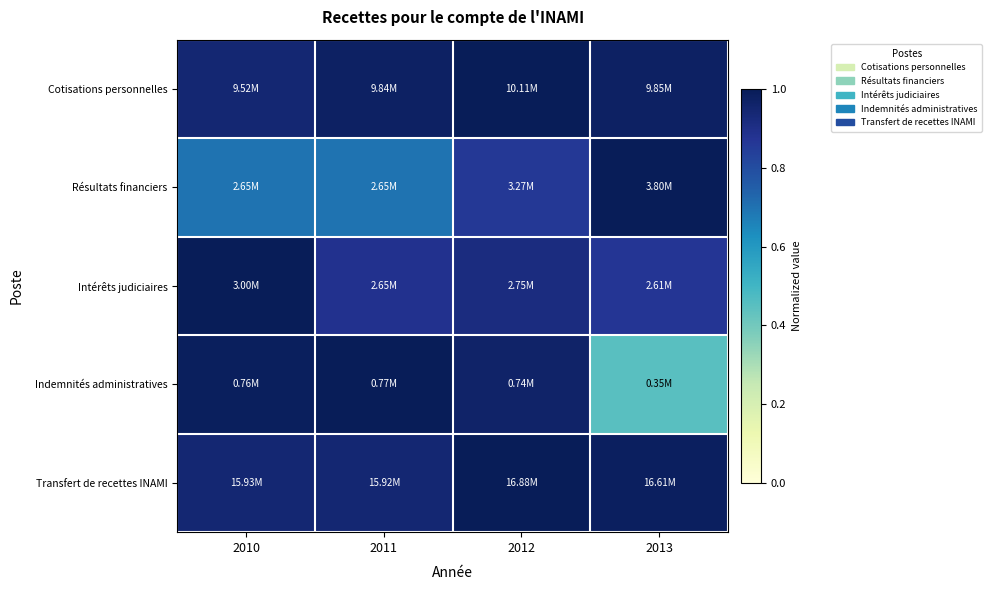

Reading left to right, extract all data points from this chart.

Cotisations personnelles: 2010=0.9	2011=1.0	2012=1.0	2013=1.0
Résultats financiers: 2010=0.7	2011=0.7	2012=0.9	2013=1.0
Intérêts judiciaires: 2010=1.0	2011=0.9	2012=0.9	2013=0.9
Indemnités administratives: 2010=1.0	2011=1.0	2012=1.0	2013=0.4
Transfert de recettes INAMI: 2010=0.9	2011=0.9	2012=1.0	2013=1.0